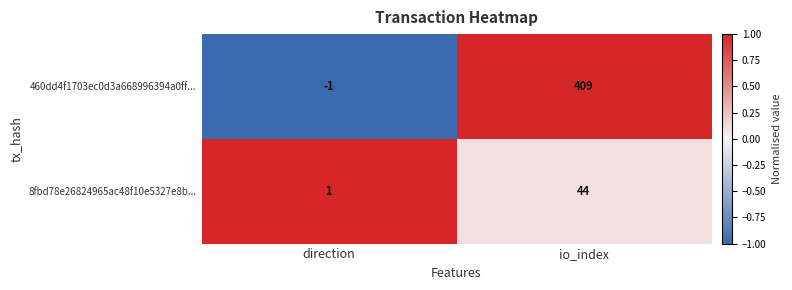

Which series has the widest spread of values?

460dd4f1703ec0d3a668996394a0ff...